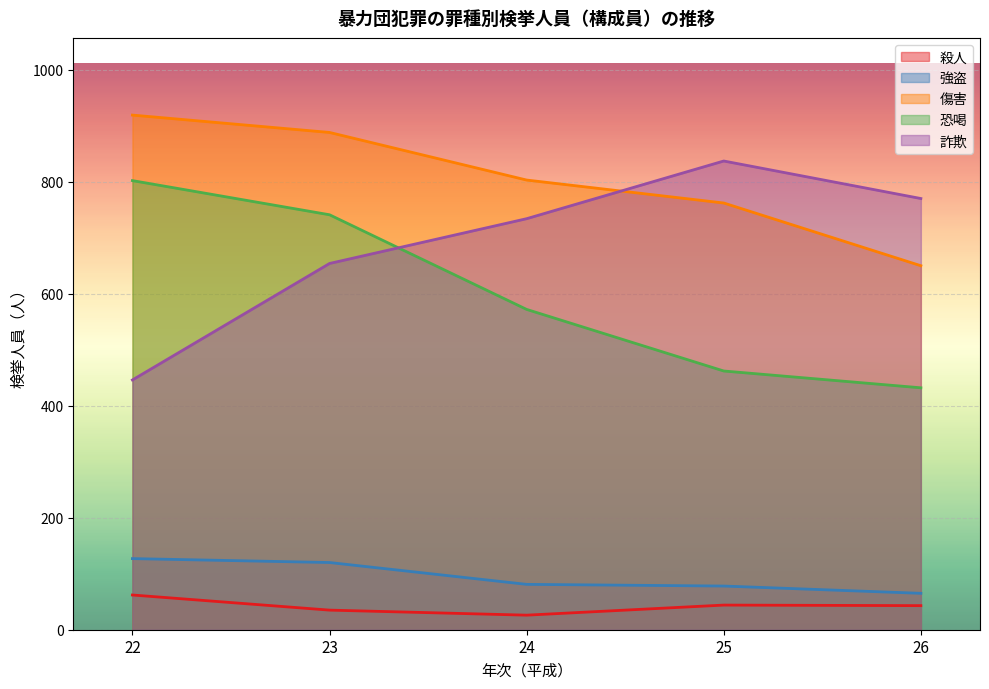

Does the chart display data point markers on the line(s)?

No